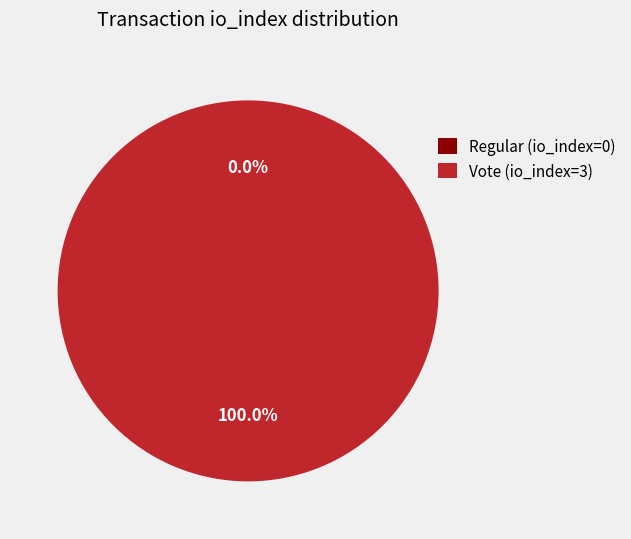

True or false: Vote (io_index=3) accounts for 100% of the total.

True